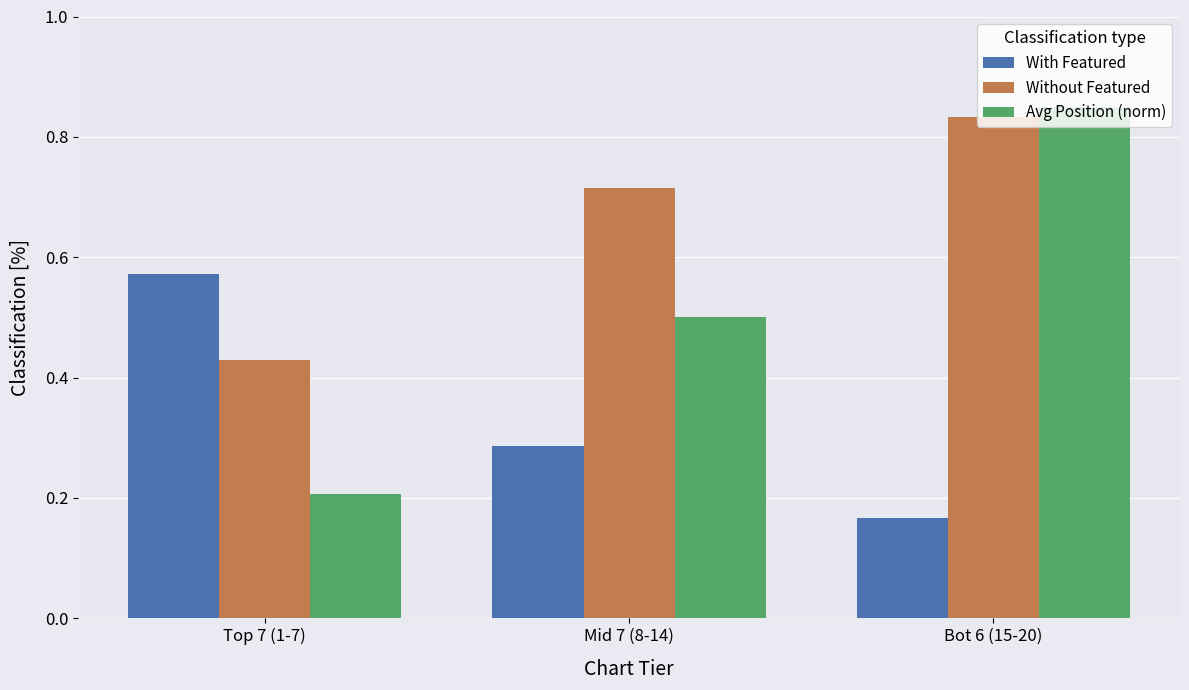

Where is With Featured nearest to the value 0?

Bot 6 (15-20)